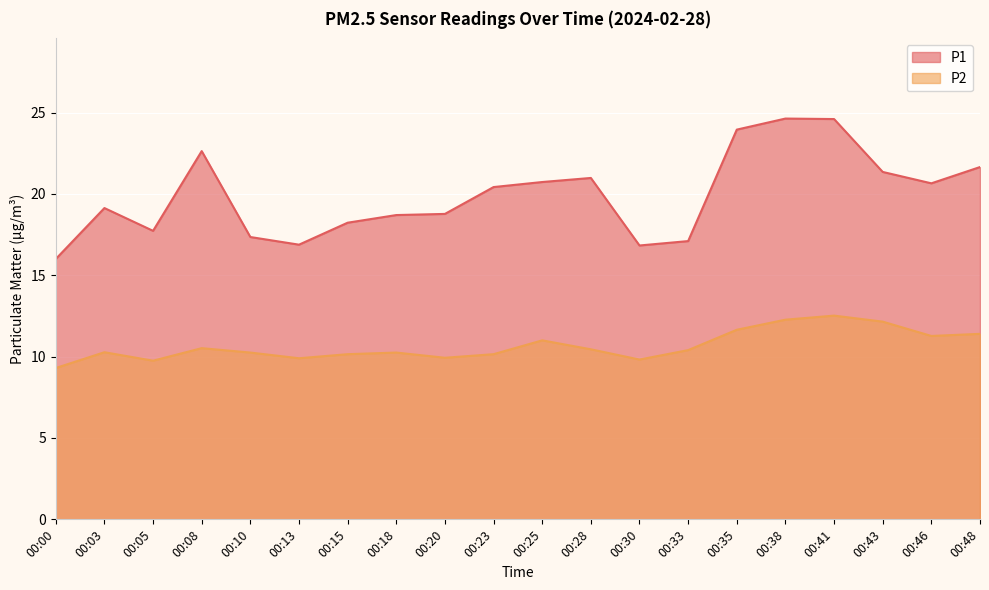

What is the difference between the maximum and second lowest values in the P2 series?

2.8